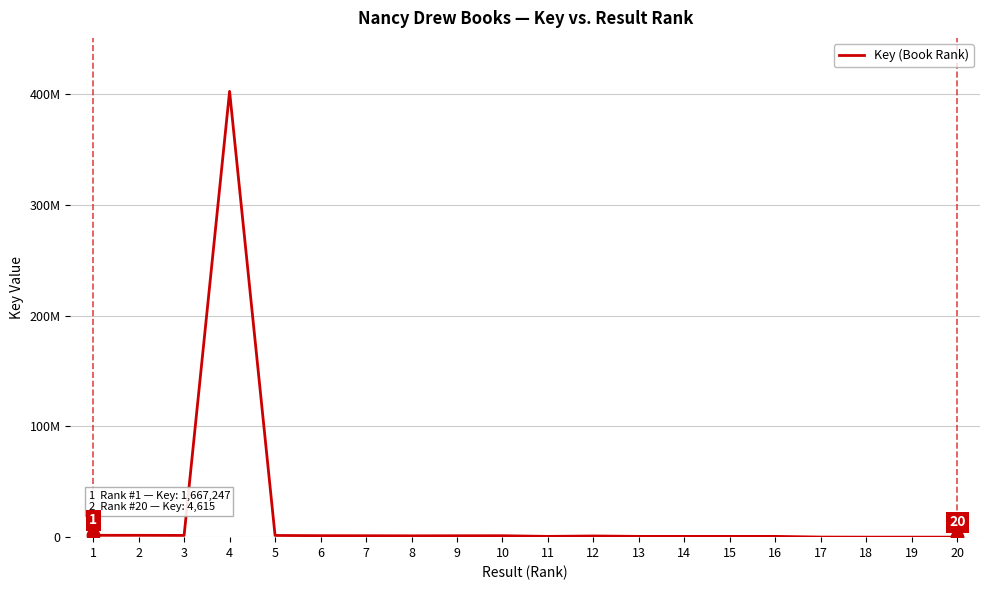

Does the chart display data point markers on the line(s)?

No